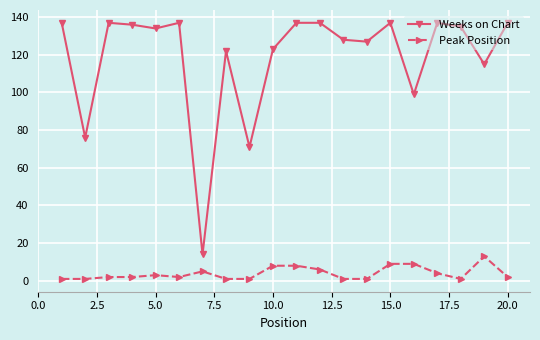

True or false: Weeks on Chart has more than 1 points higher than both neighbors.

True